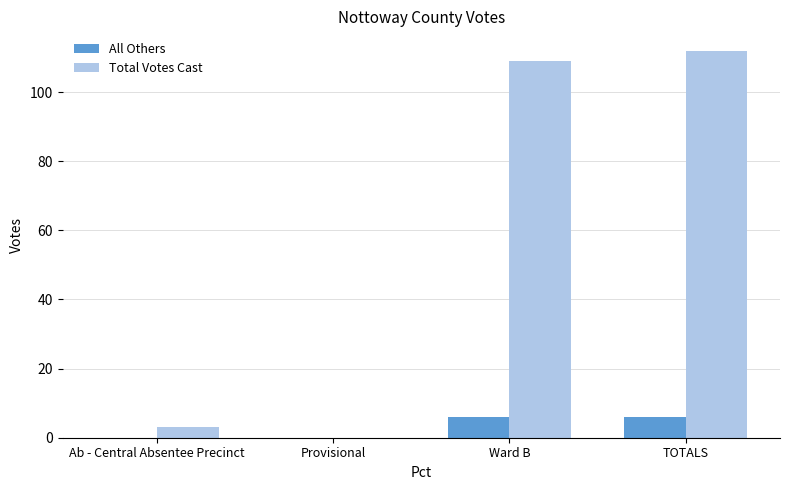

Reading right to left, list all the values displayed in this chart.

All Others: TOTALS=6	Ward B=6	Provisional=0	Ab - Central Absentee Precinct=0
Total Votes Cast: TOTALS=112	Ward B=109	Provisional=0	Ab - Central Absentee Precinct=3